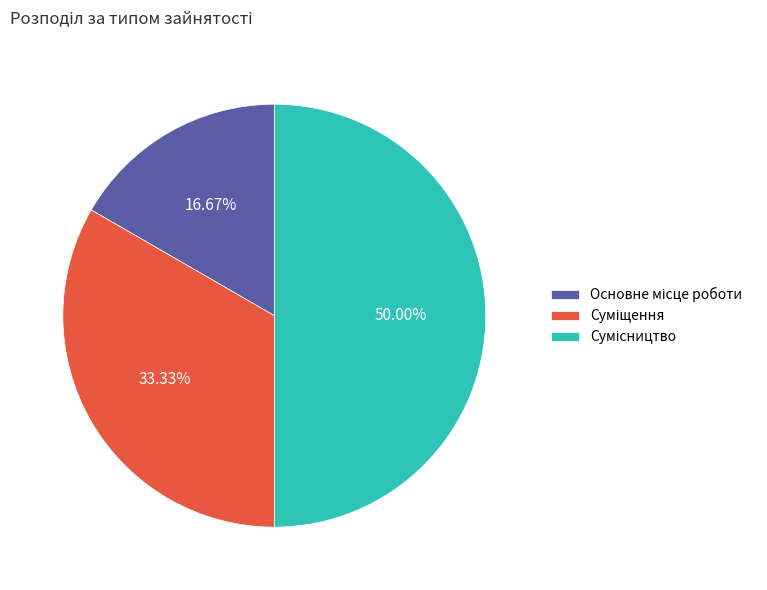

What percentage is the Суміщення slice, to the nearest percent?

33%